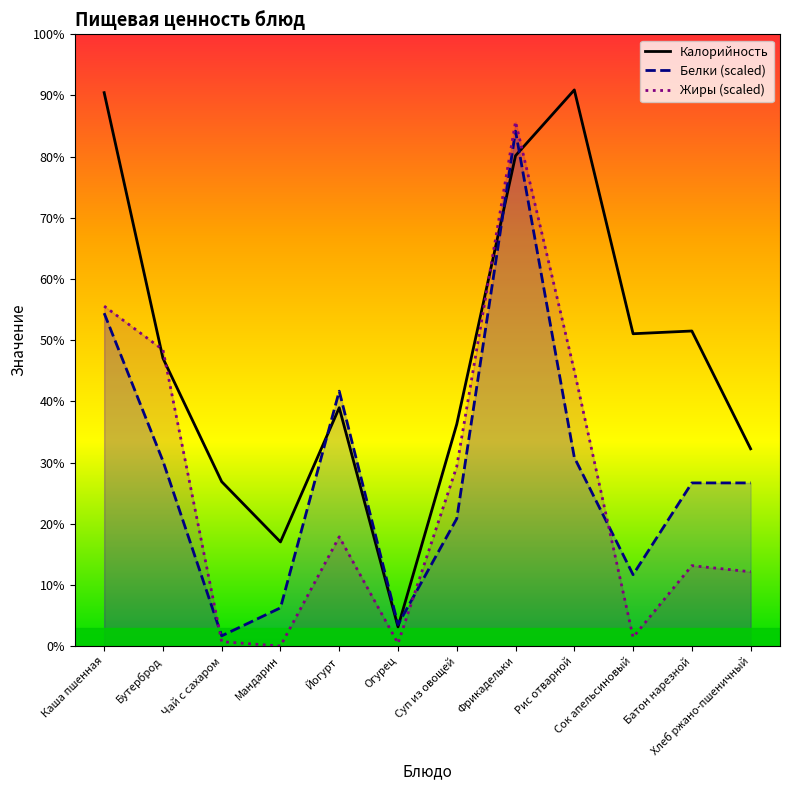

What are all the series names shown in the legend?

Калорийность, Белки (scaled), Жиры (scaled)